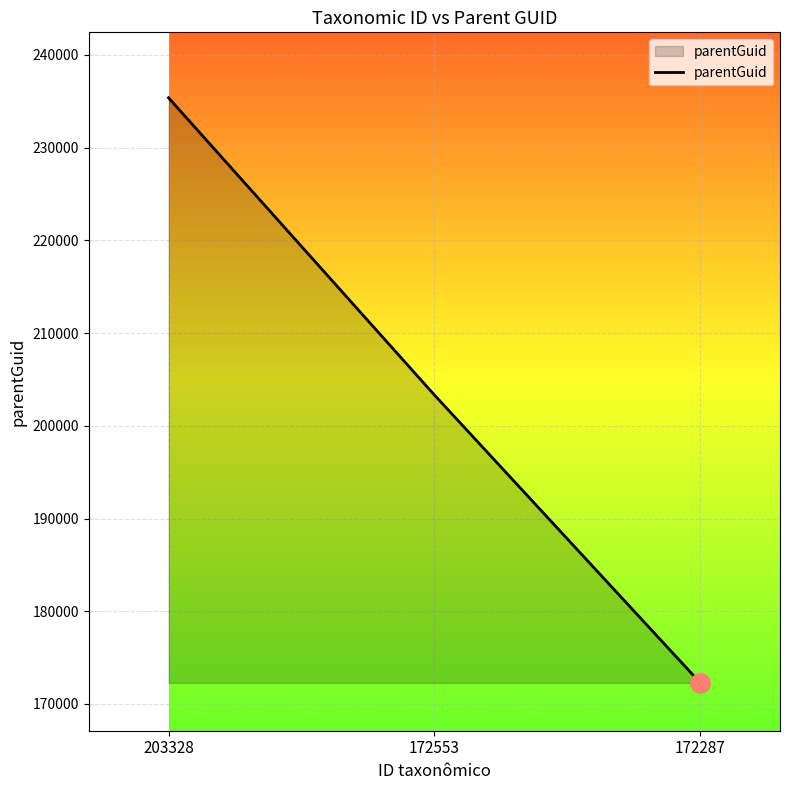

List the labels in order of value, largest first.

203328, 172553, 172287